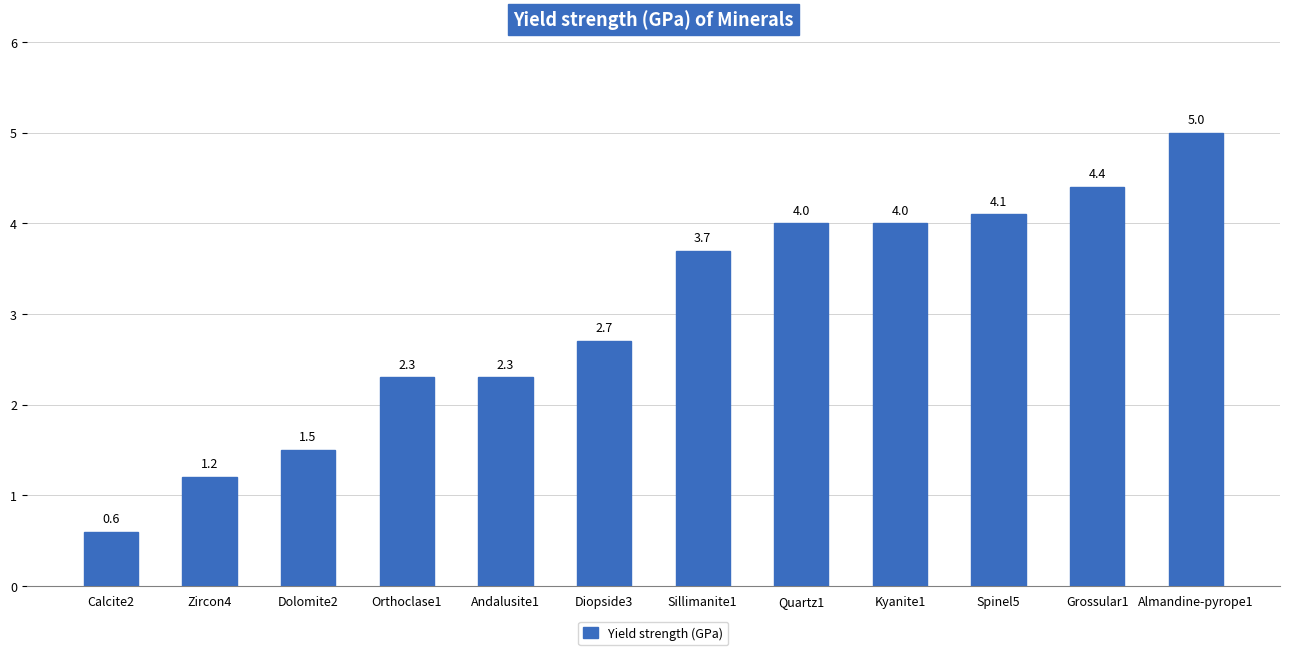

Reading right to left, list all the values displayed in this chart.

Almandine-pyrope1=5.0	Grossular1=4.4	Spinel5=4.1	Kyanite1=4.0	Quartz1=4.0	Sillimanite1=3.7	Diopside3=2.7	Andalusite1=2.3	Orthoclase1=2.3	Dolomite2=1.5	Zircon4=1.2	Calcite2=0.6